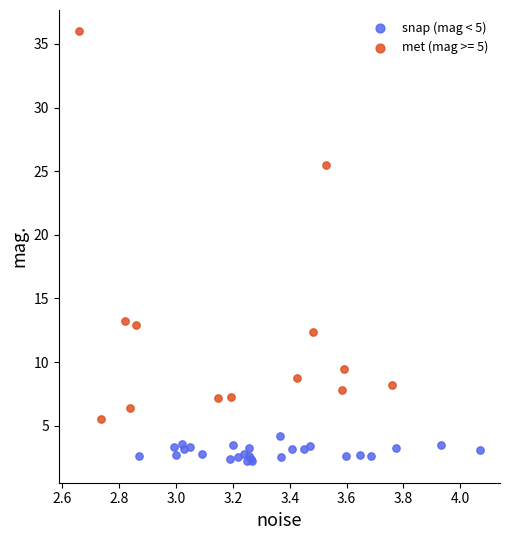

Which series has the largest Y range (max minus min)?

met (mag >= 5)